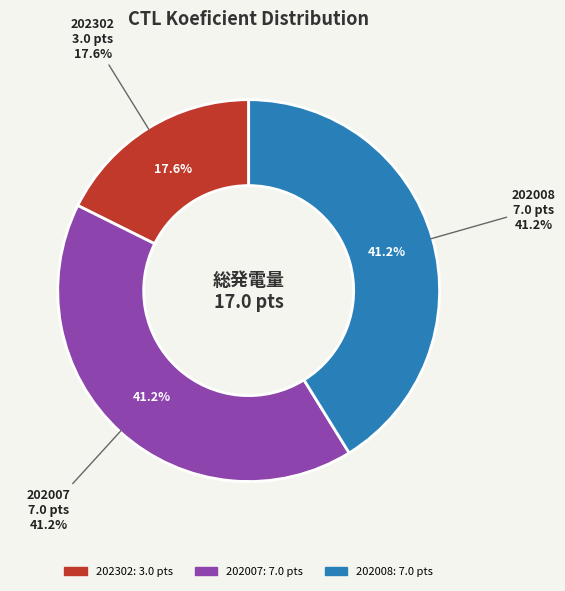

What percentage is NOT represented by 202008?

58.8%